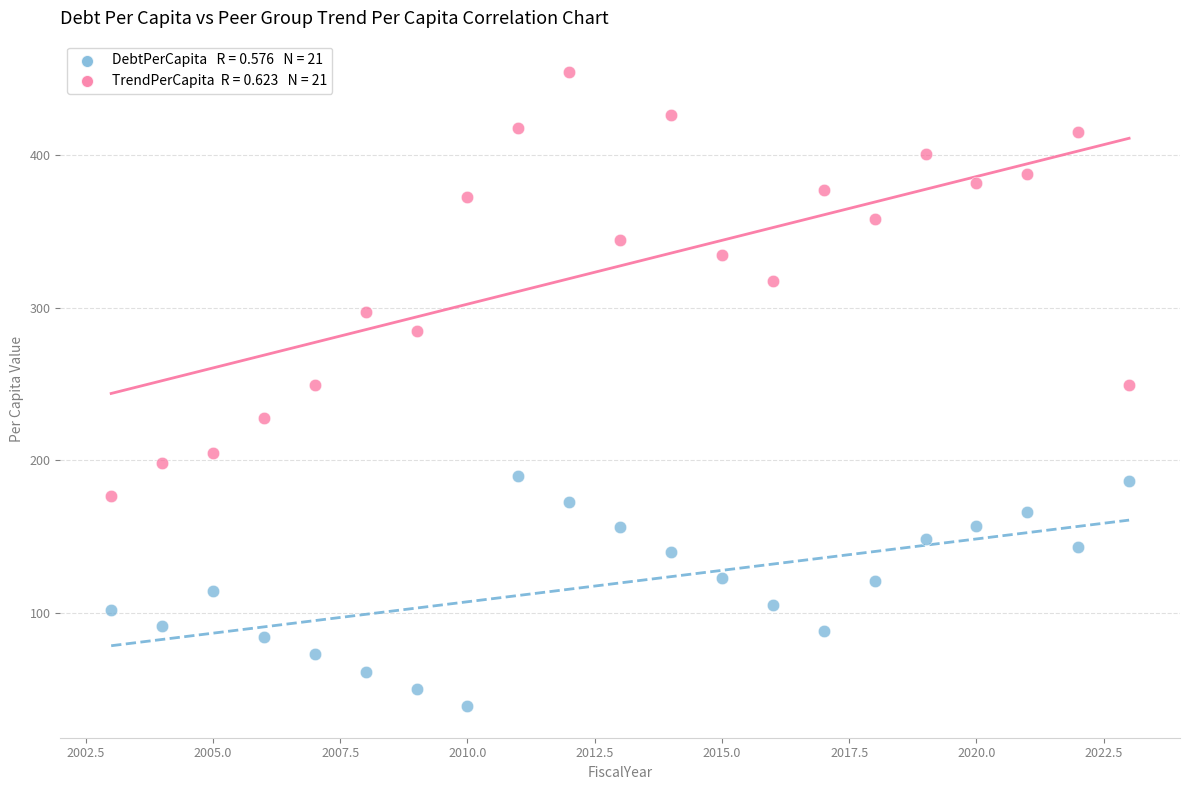

Across all data points, what is the range of X values (max minus min)?

20.0